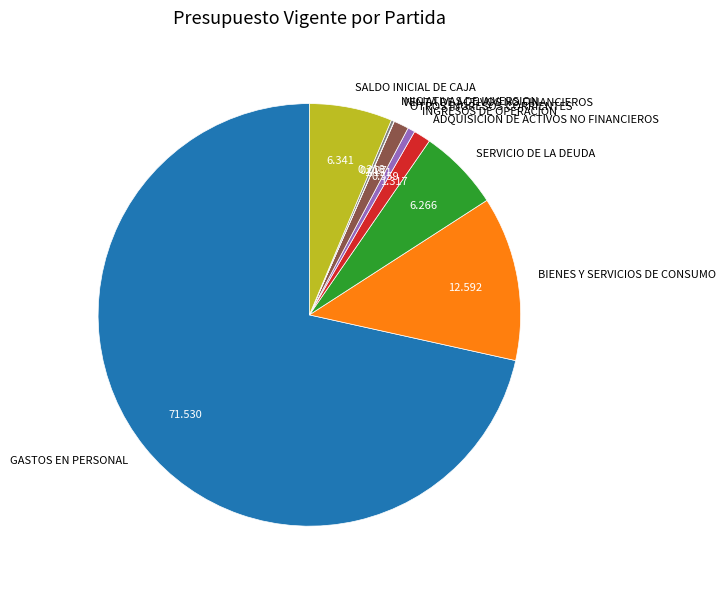

Which has a higher value, ADQUISICION DE ACTIVOS NO FINANCIEROS or SALDO INICIAL DE CAJA?

SALDO INICIAL DE CAJA